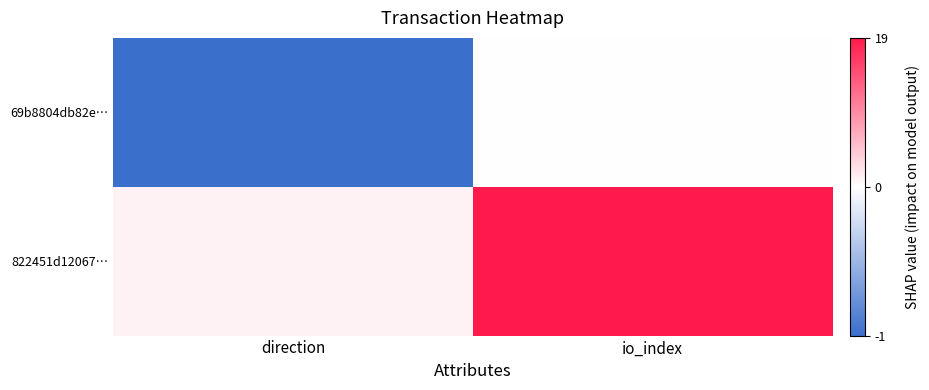

Between direction and io_index, which is larger?

io_index